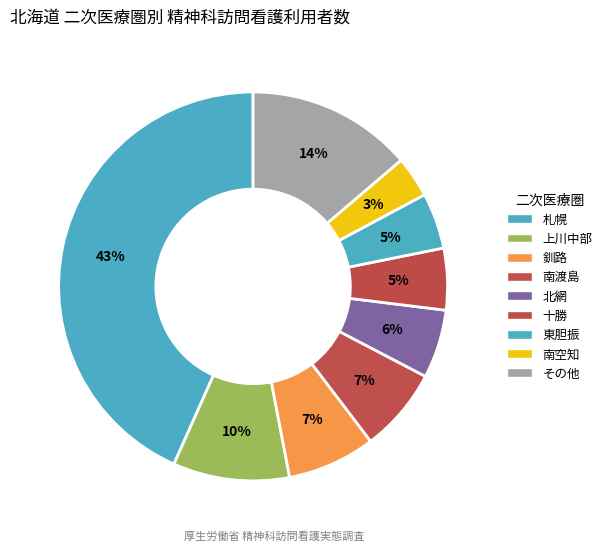

Which slice is the largest?

札幌